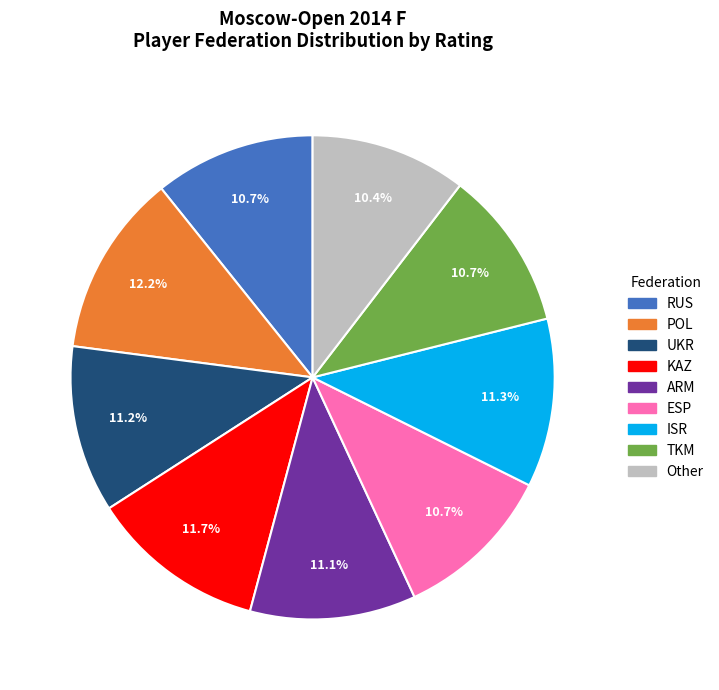

To the nearest percent, what portion does POL represent?

12%